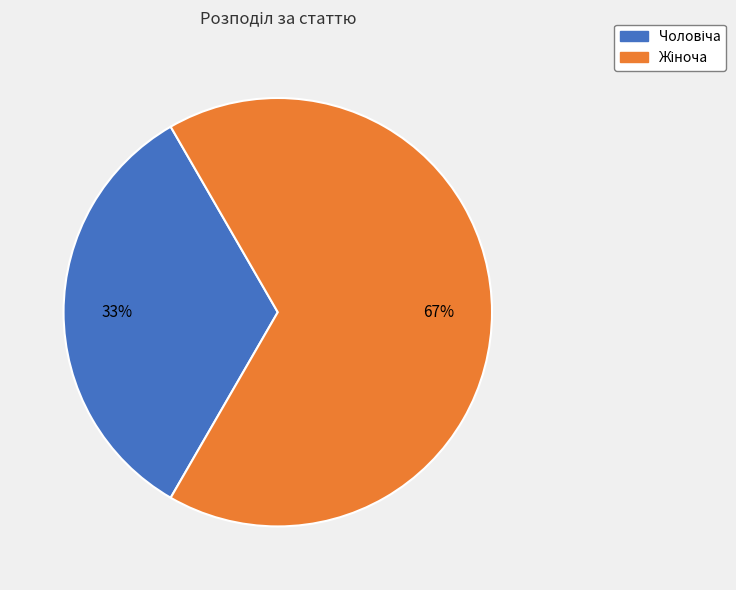

Does any single category account for the majority?

Yes